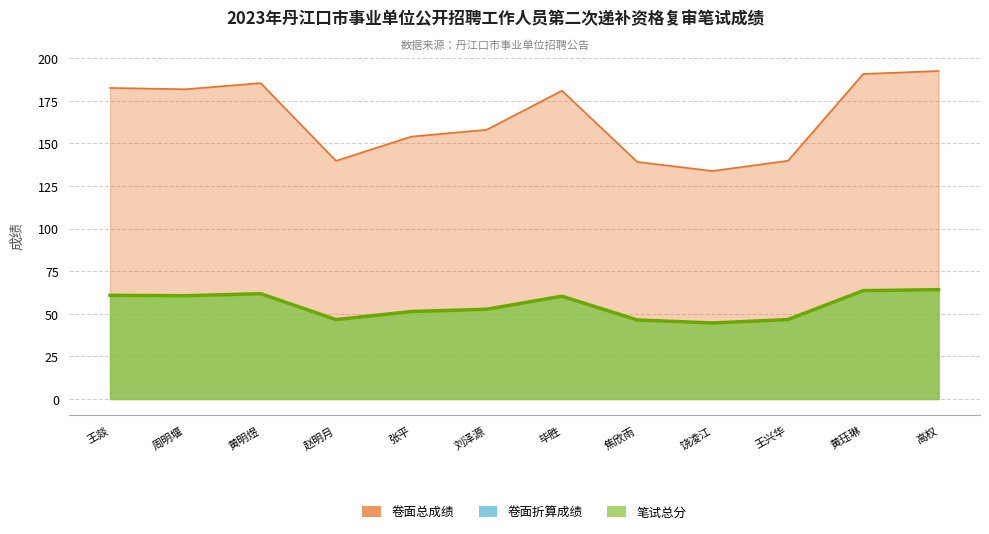

Is it true that 笔试总分 equals 27.3 at 黄明煜?

False